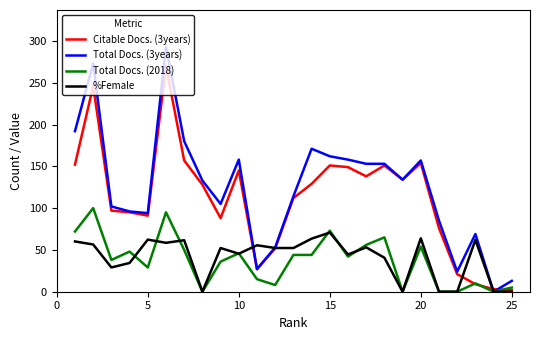

Which series has the largest range (max minus min)?

Total Docs. (3years)